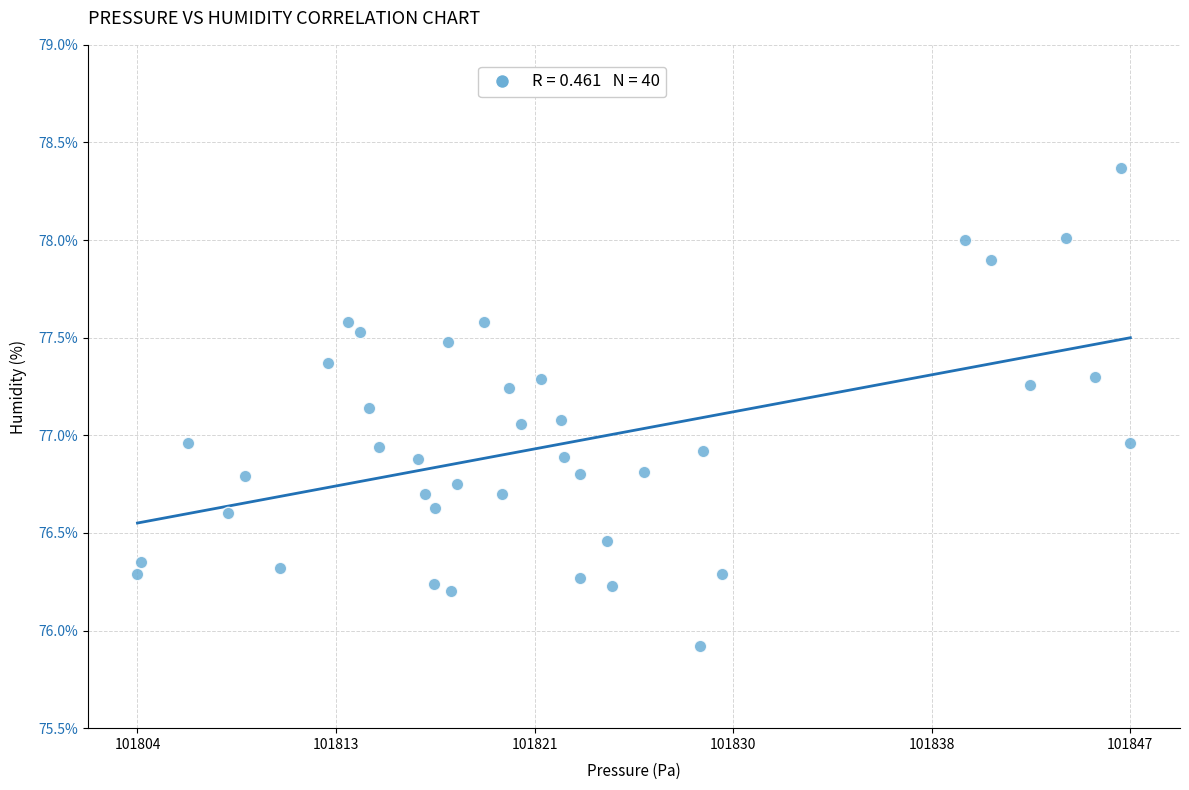

What is the range of X values (max minus min)?

42.7